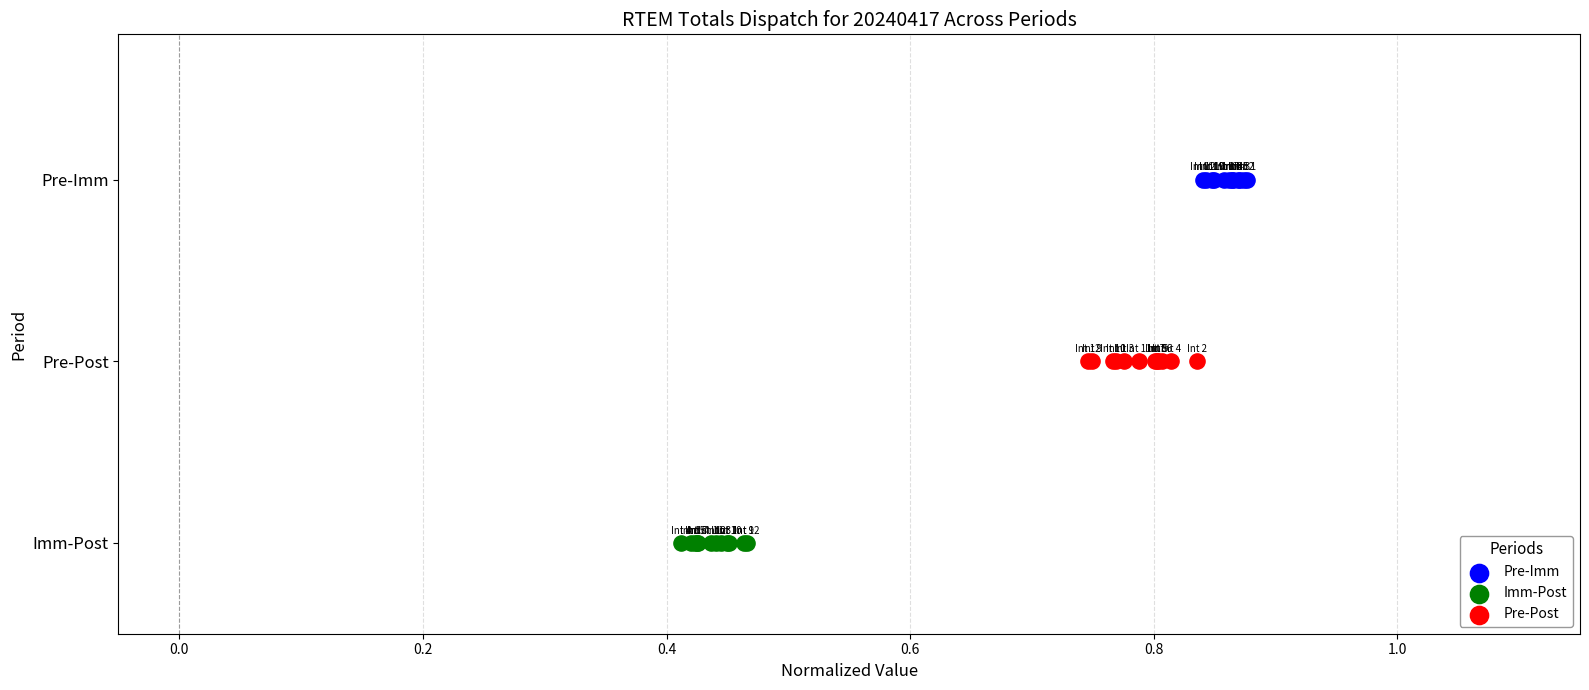

What are all the series names shown in the legend?

Pre-Imm, Imm-Post, Pre-Post